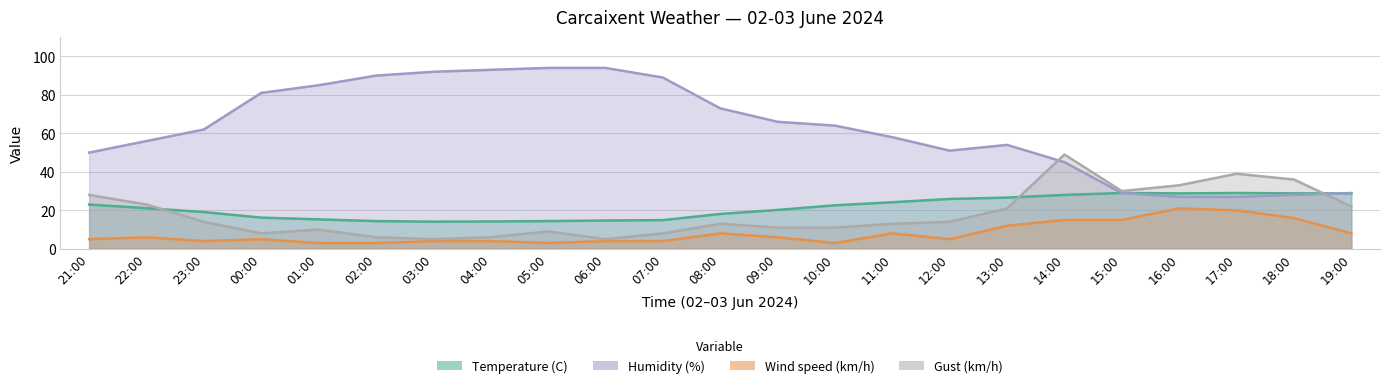

At which label does Gust (km/h) reach its minimum?

03:00